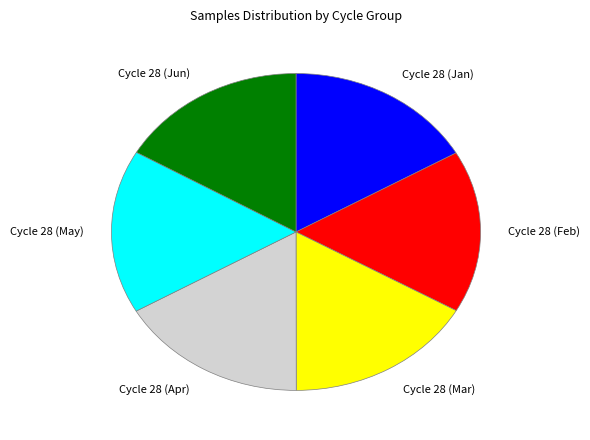

Which has a higher value, 28 or 28?

28